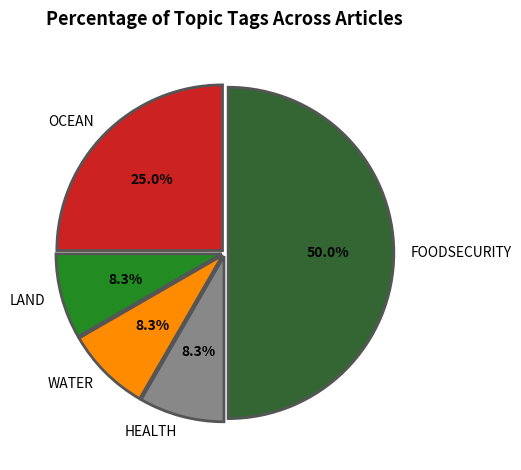

How much of the chart is everything except WATER?

91.7%